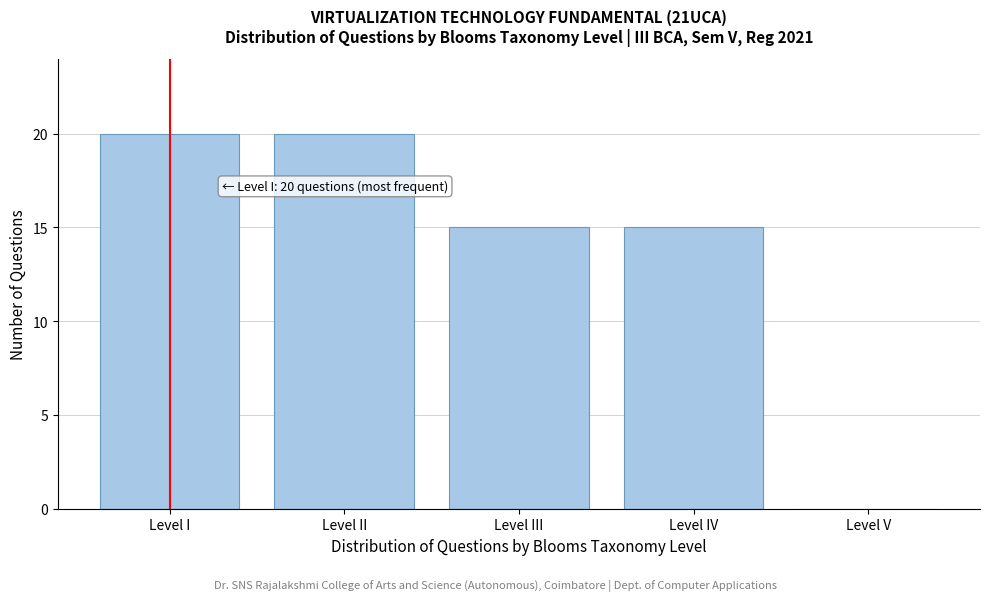

Reading left to right, extract all data points from this chart.

Level I=20	Level II=20	Level III=15	Level IV=15	Level V=0